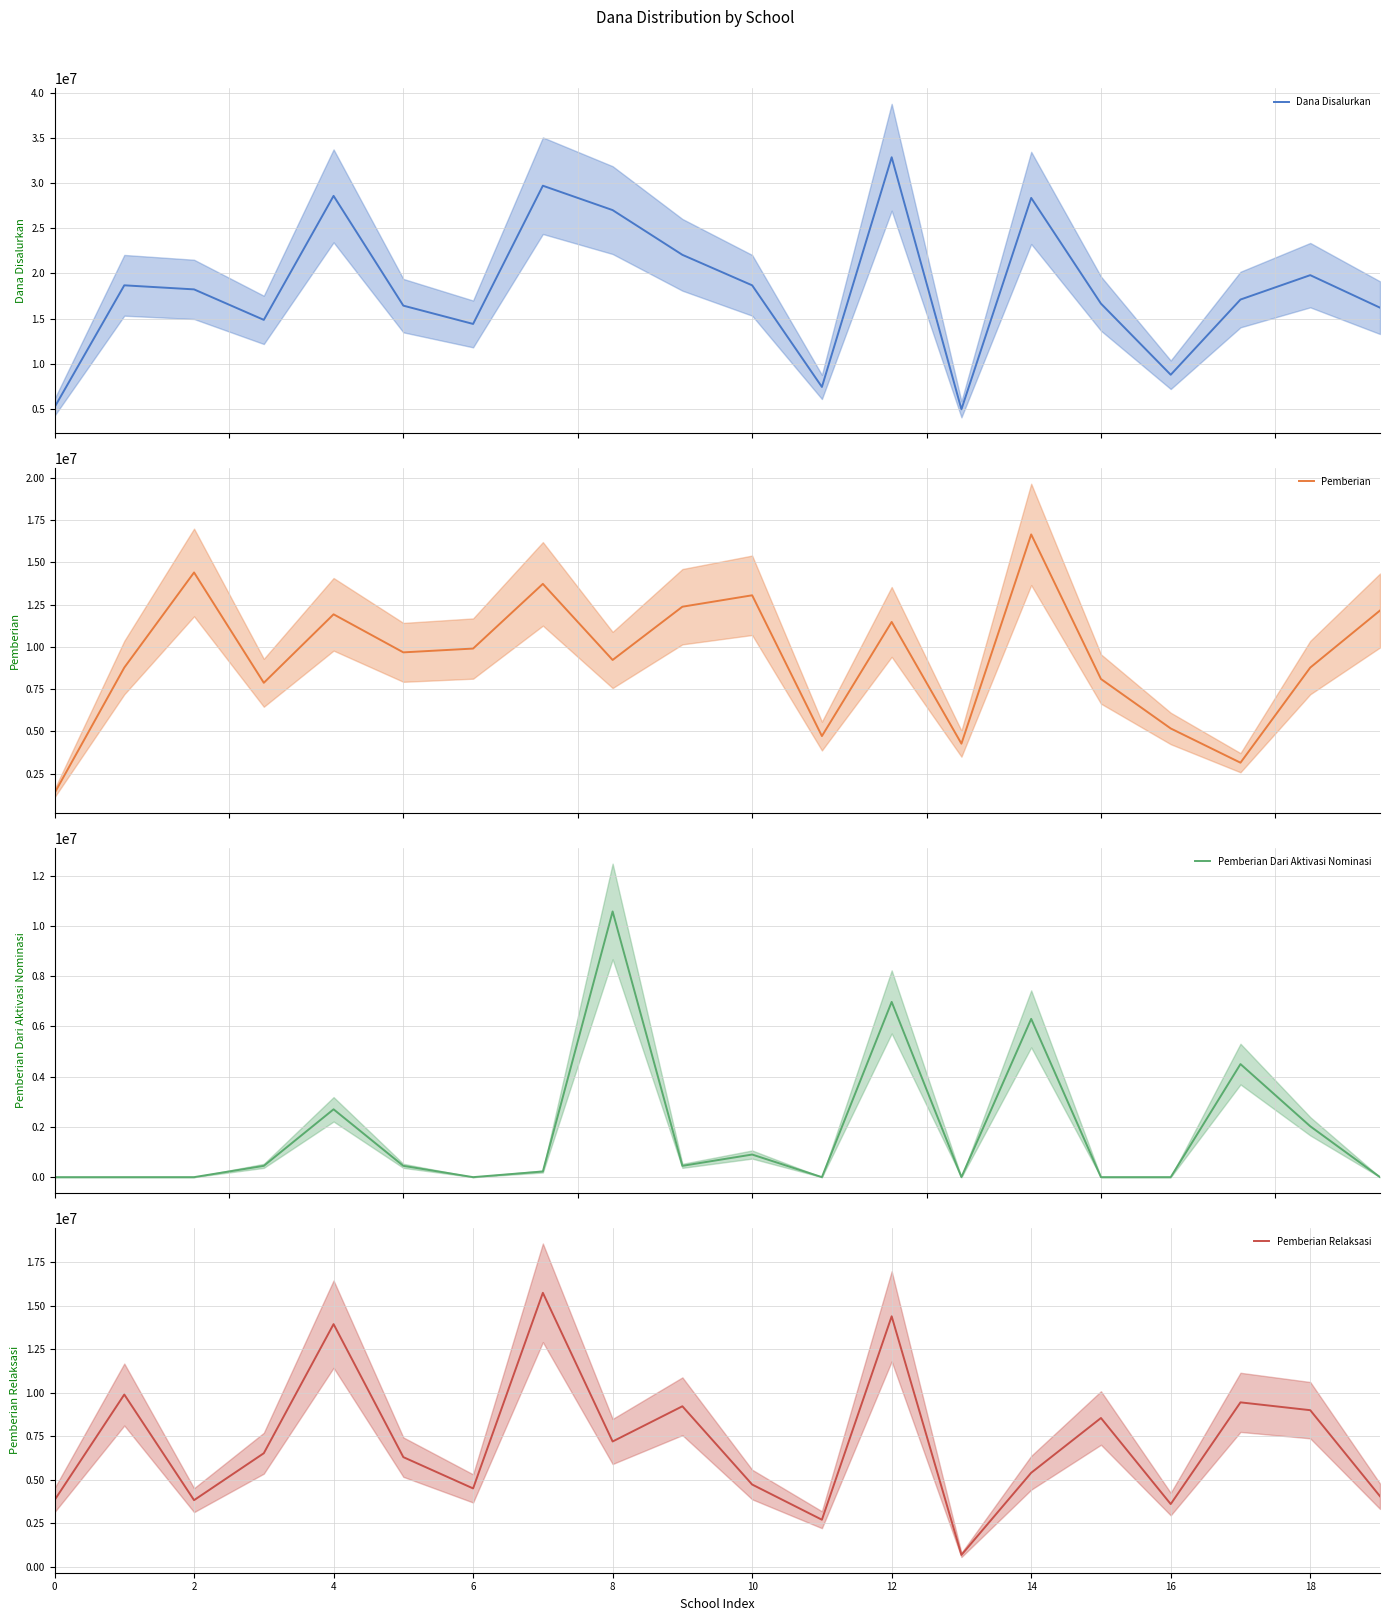

The value of Pemberian Relaksasi at 8 is 12107589. True or false?

False